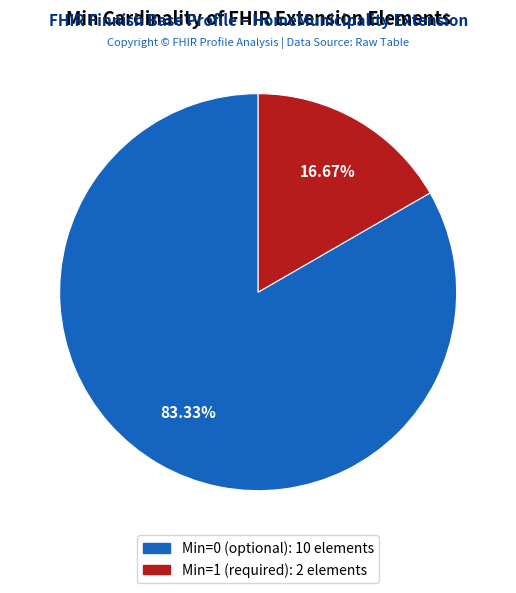

Is there a majority slice in this chart?

Yes